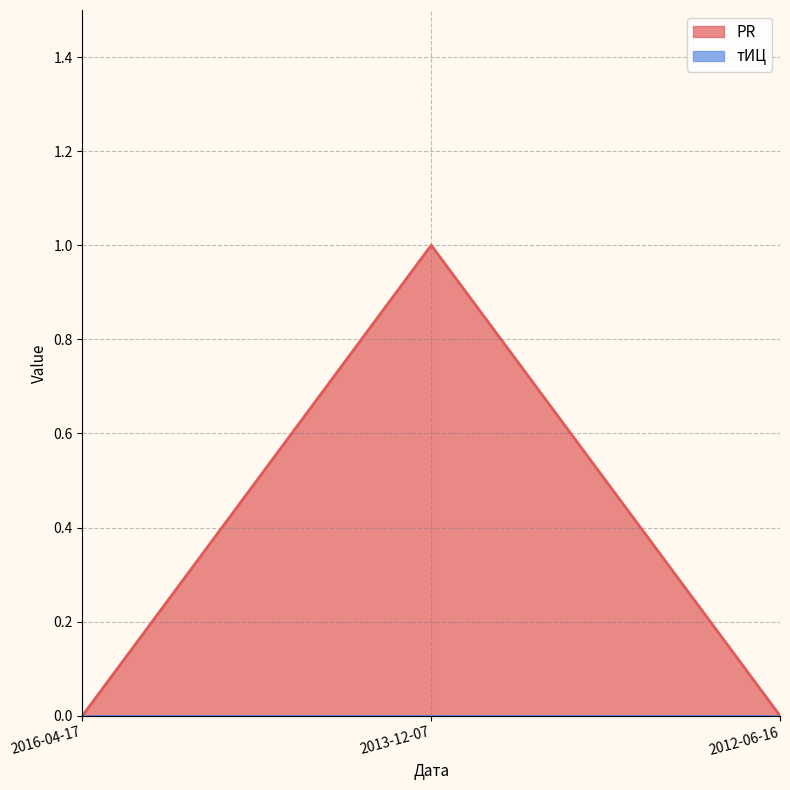

Reading left to right, what are all the values shown in this chart?

0	1	0